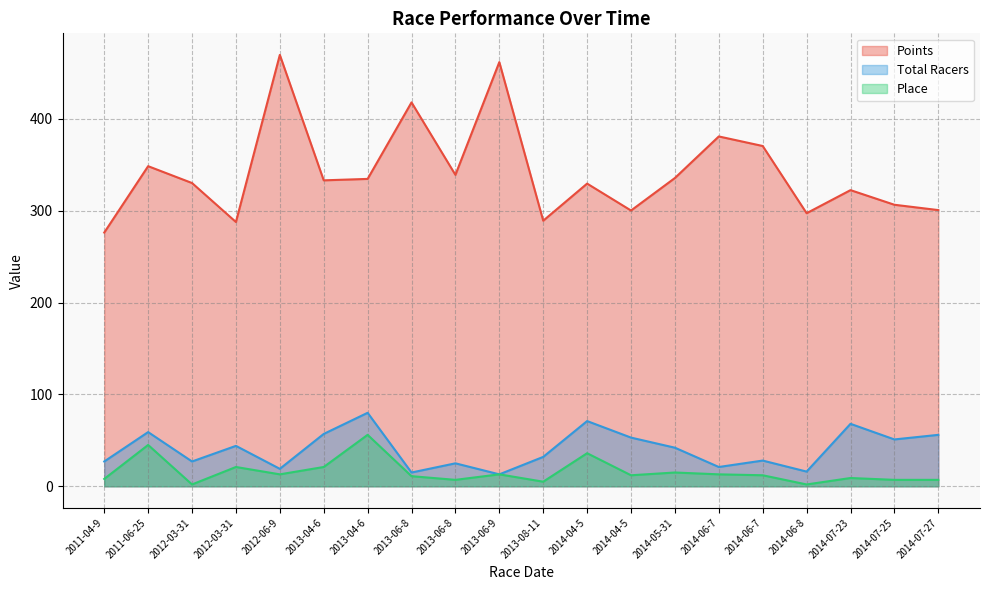

Rank the series by their maximum value, from highest to lowest.

Points, Total Racers, Place